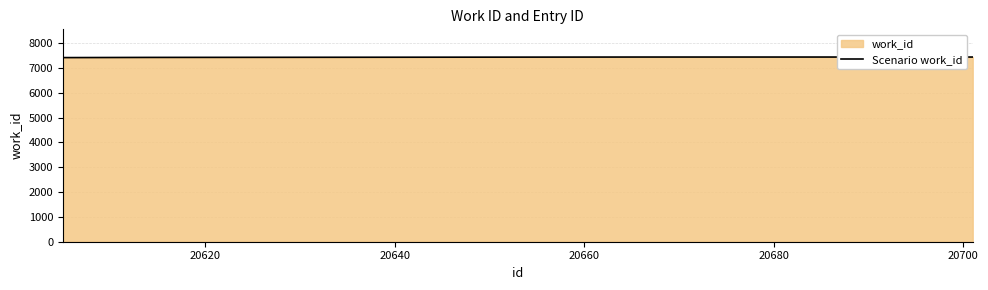

What is the minimum value shown in the chart?

7417